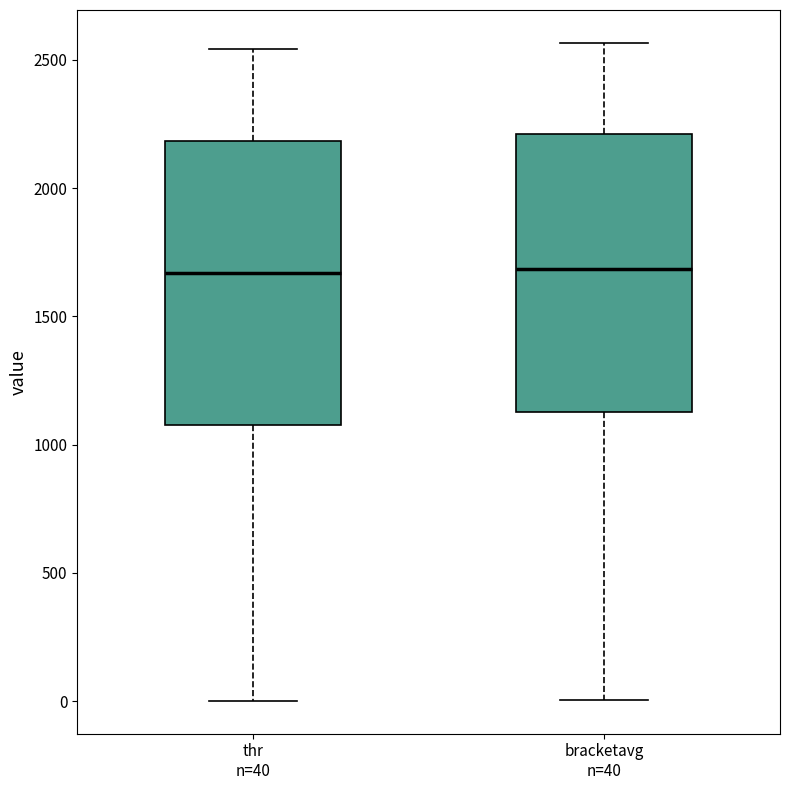

Reading left to right, transcribe this box plot: for each box, give where its median line is, the range the box spans, and where its two whiskers end, as read against the y-axis. The values are not printed on the chart, so give them approximately, as read against the axis.

thr n=40: median 1650, box 1100 to 2200, whiskers 0 to 2550
bracketavg n=40: median 1700, box 1150 to 2200, whiskers 0 to 2550